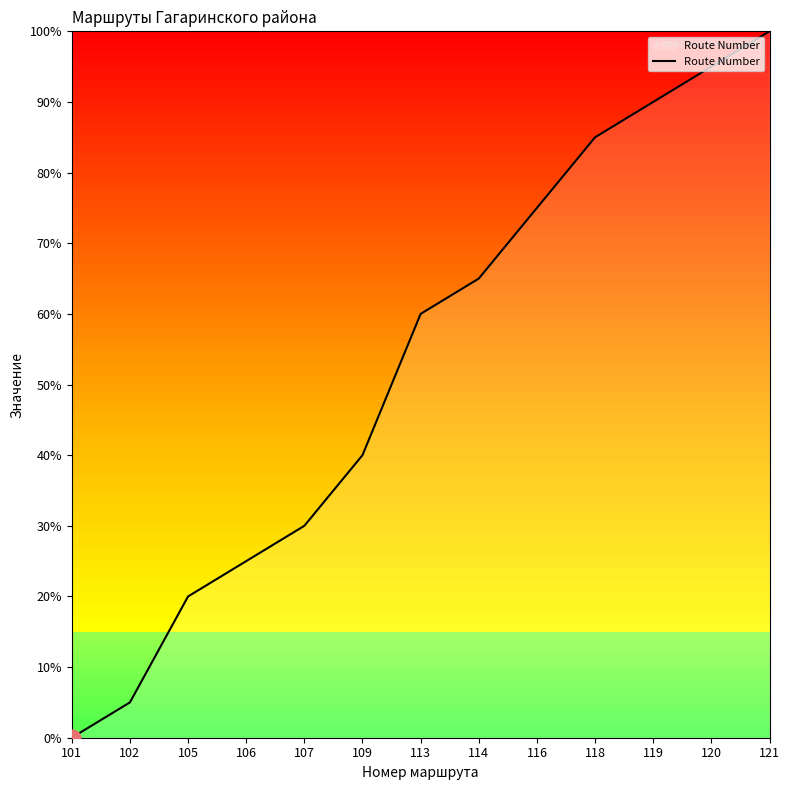

Which label corresponds to the smallest value in the chart?

101